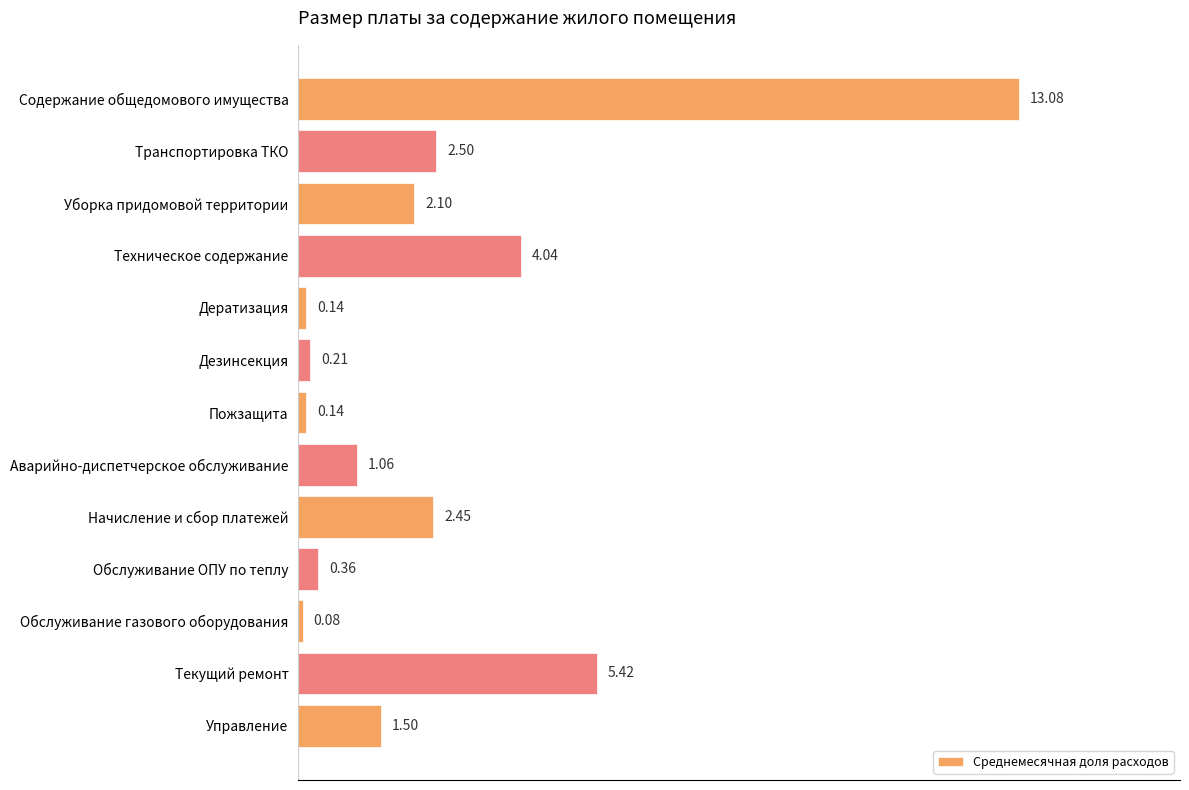

What is the difference between the maximum and minimum values?

13.0